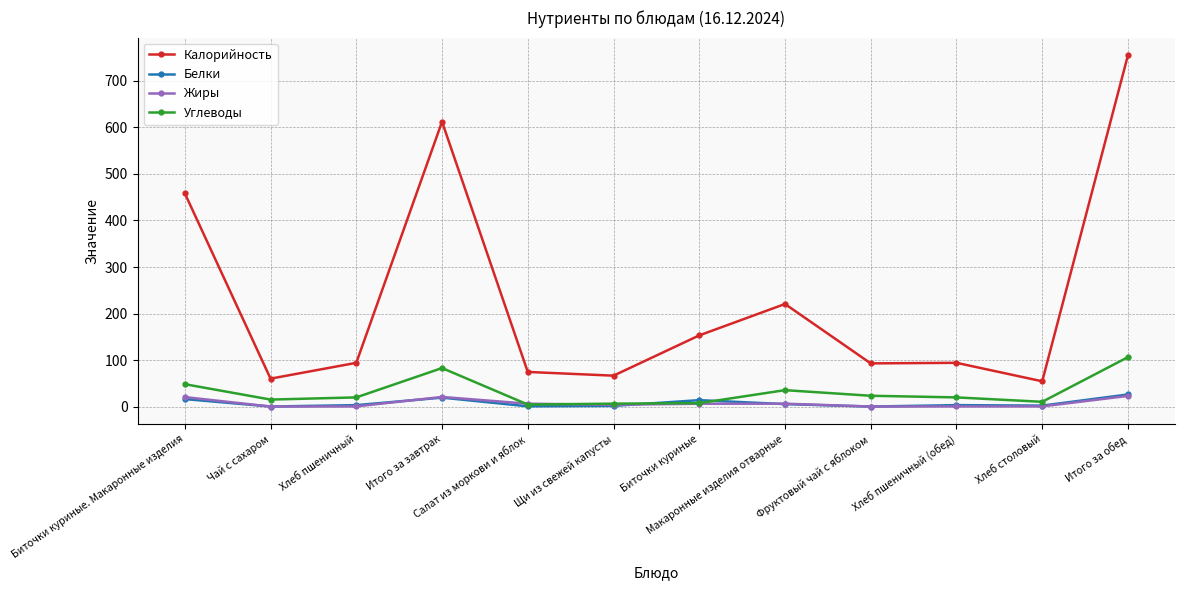

What is the label of the 2nd point from the left?

Чай с сахаром